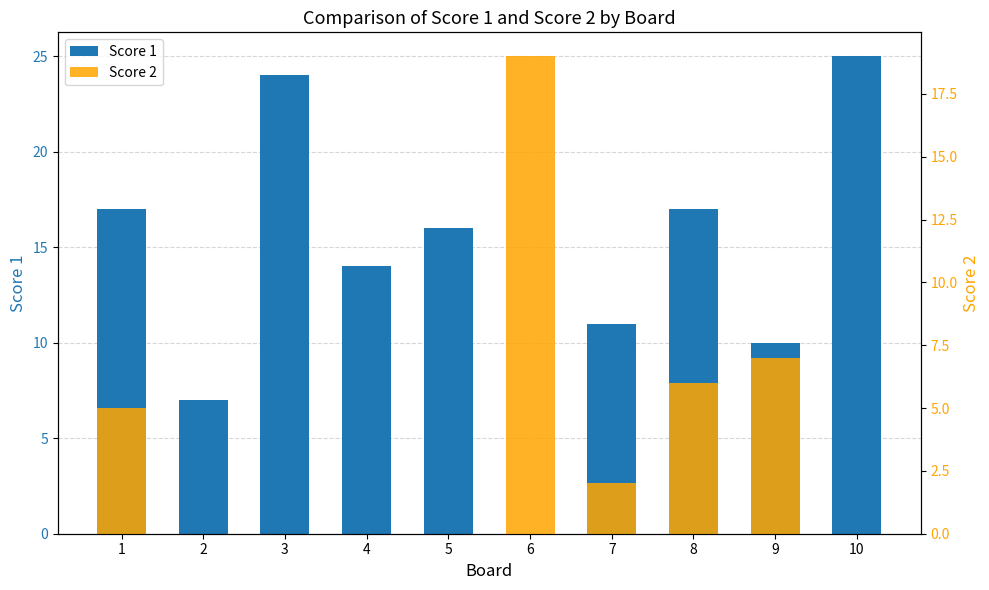

What is the difference between the maximum and minimum values in the Score 1 series?

25